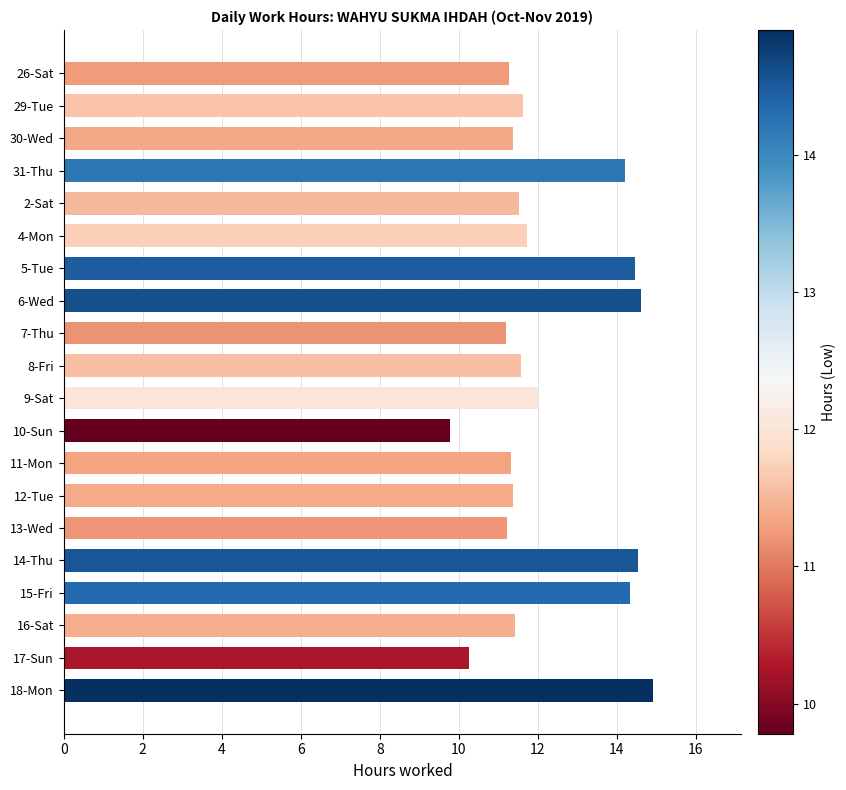

What is the value of the 15th bar from the top?

11.2